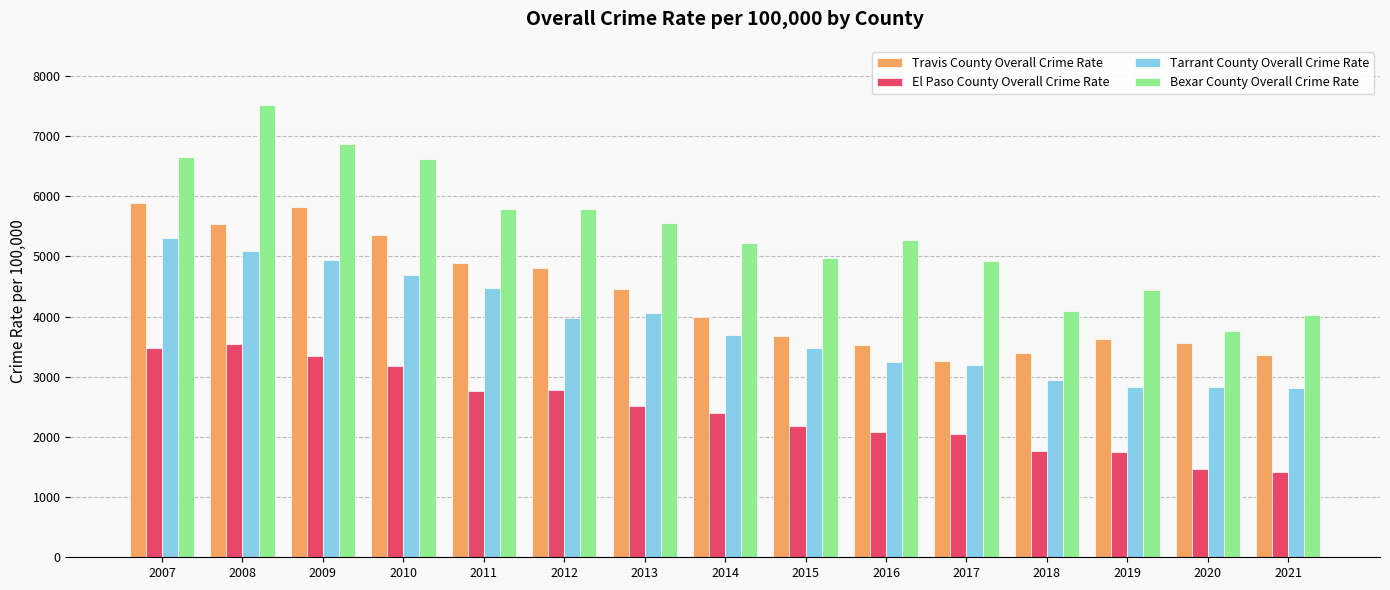

Which series has the largest total across all categories?

Bexar County Overall Crime Rate